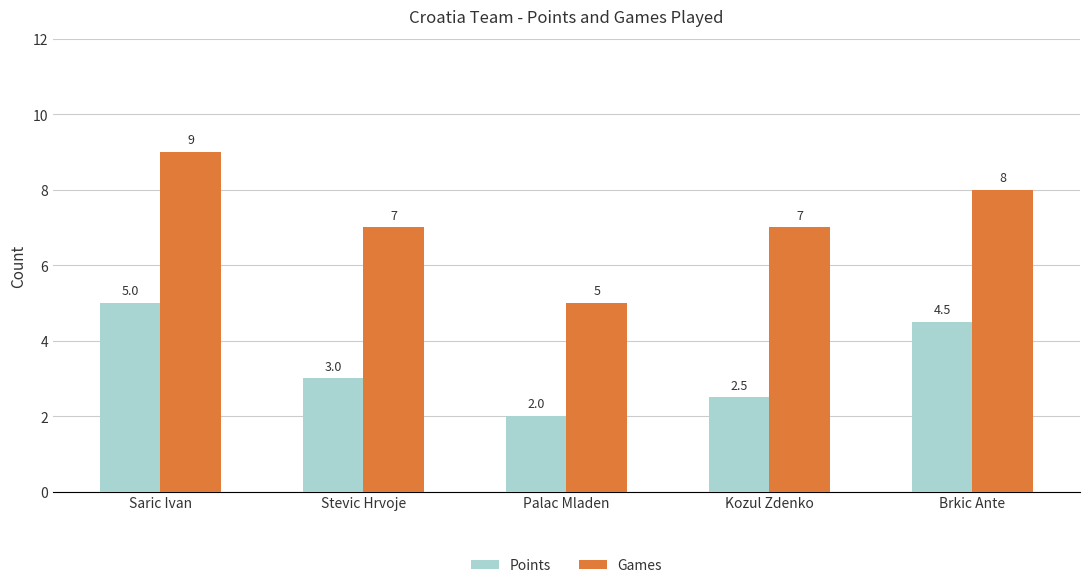

At which label does Points first exceed 3?

Saric Ivan